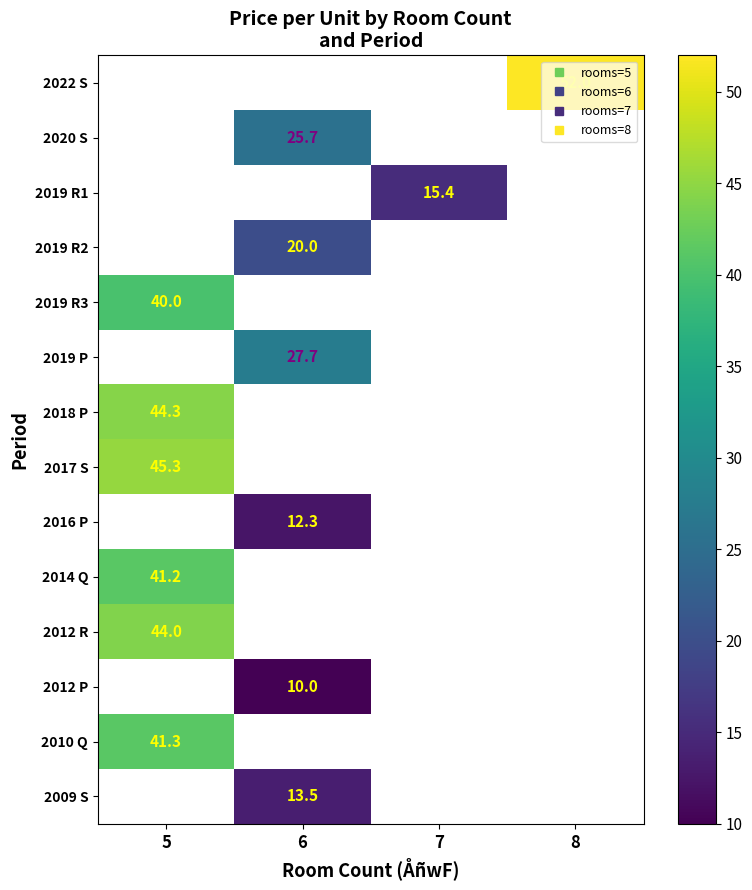

At which label does row_7 reach its minimum?

5